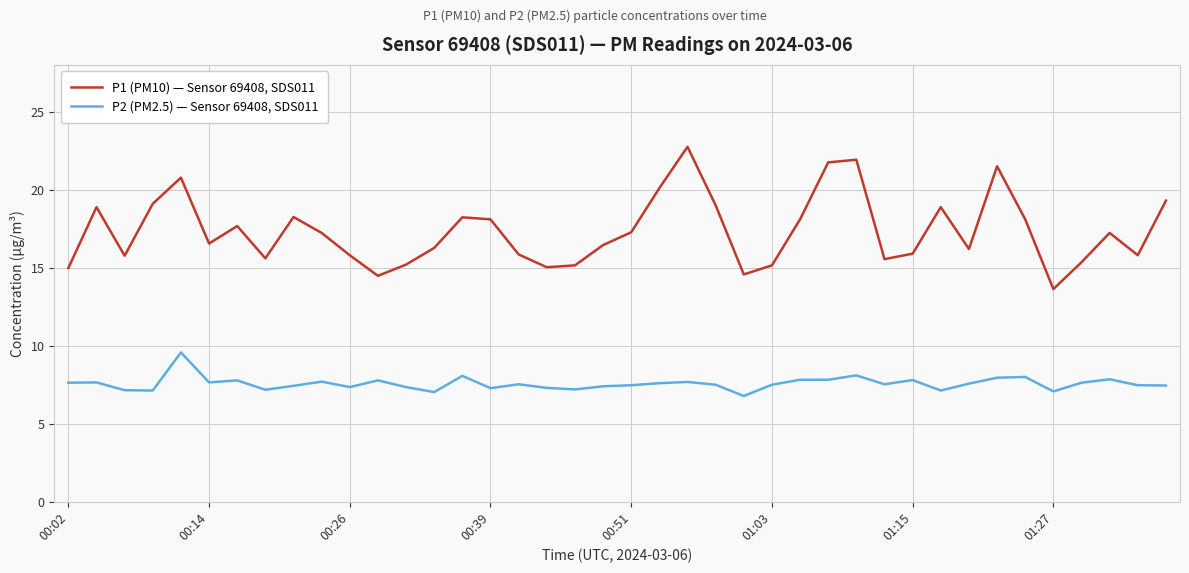

What is the maximum value shown in the chart?

22.8